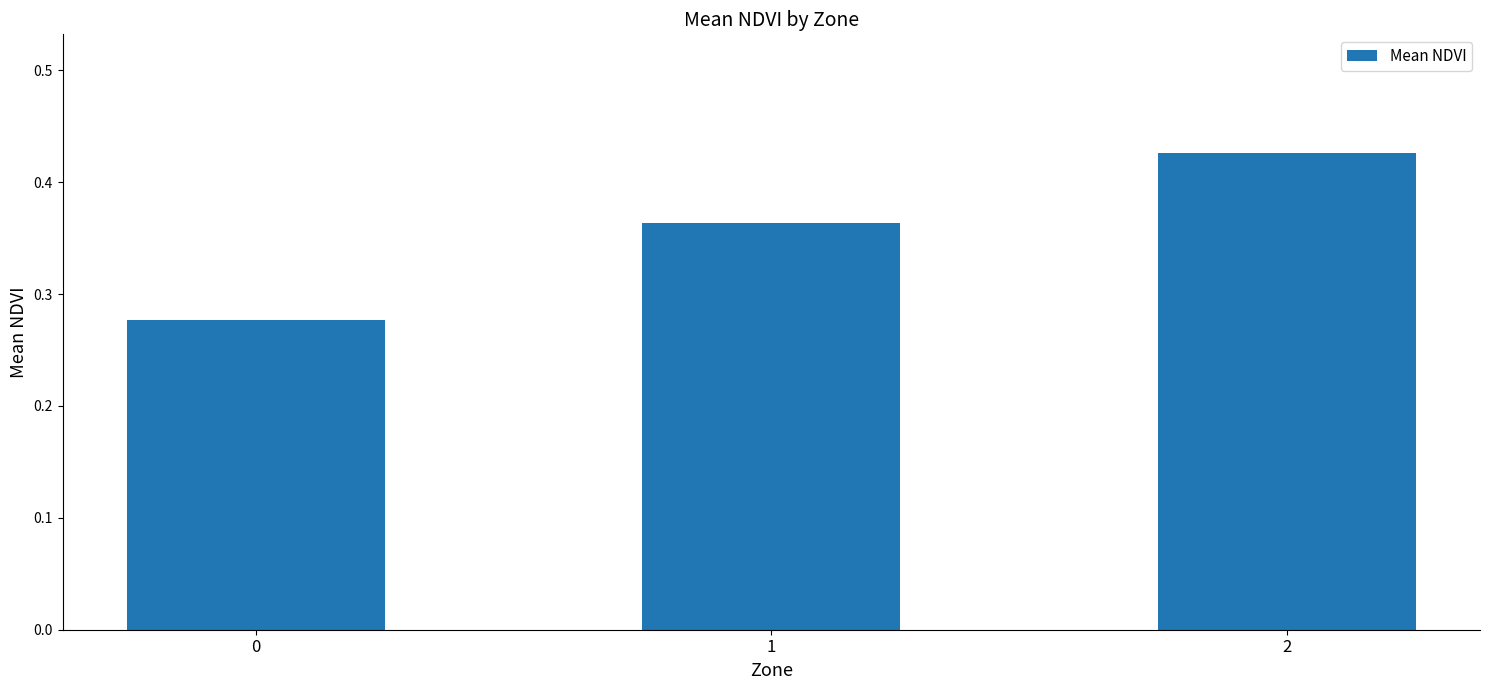

How many bars are there in total?

3